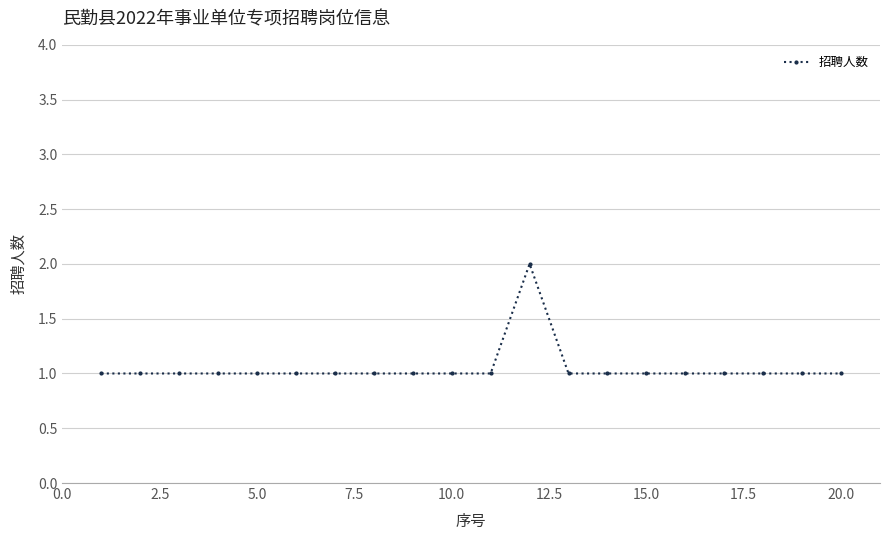

What is the value of the 10th point from the left?

1